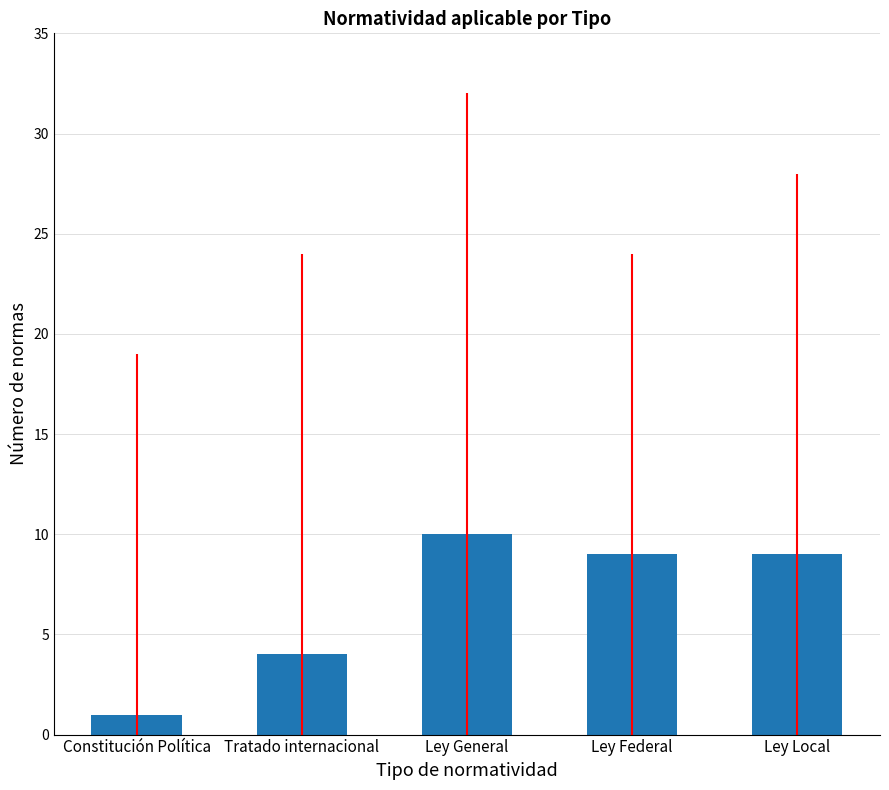

Approximately how many times larger is the value at Ley General compared to Tratado internacional?

2.5